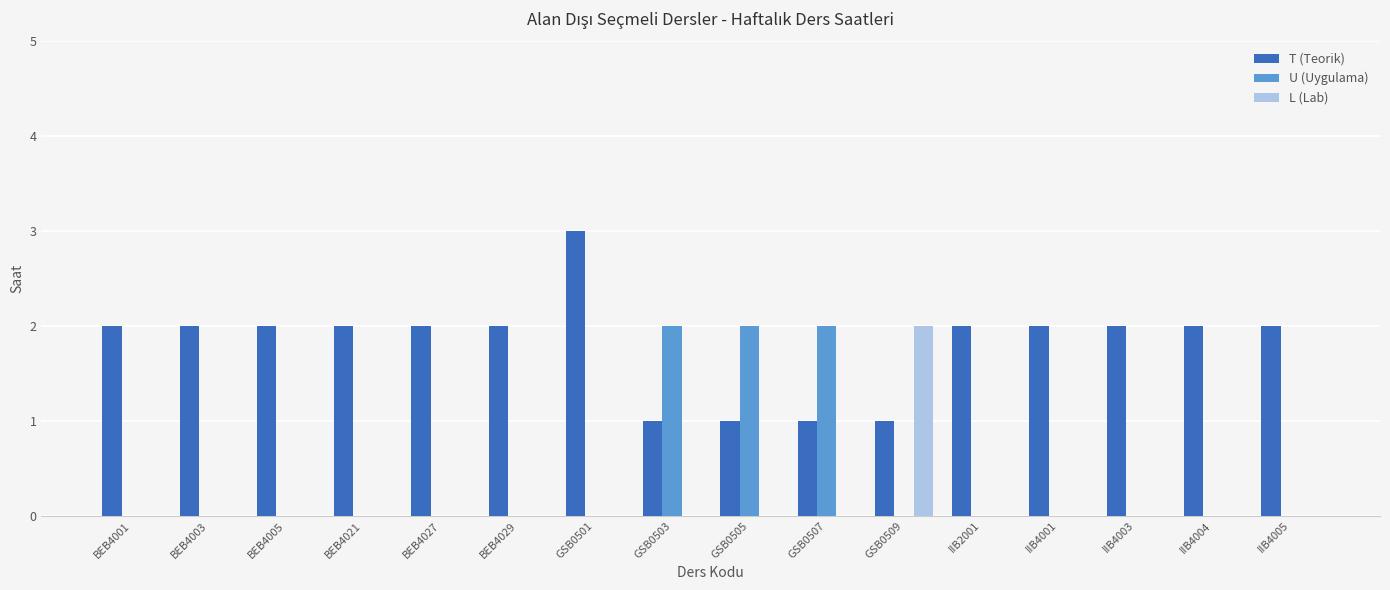

The value of L (Lab) at BEB4029 is 0. True or false?

True